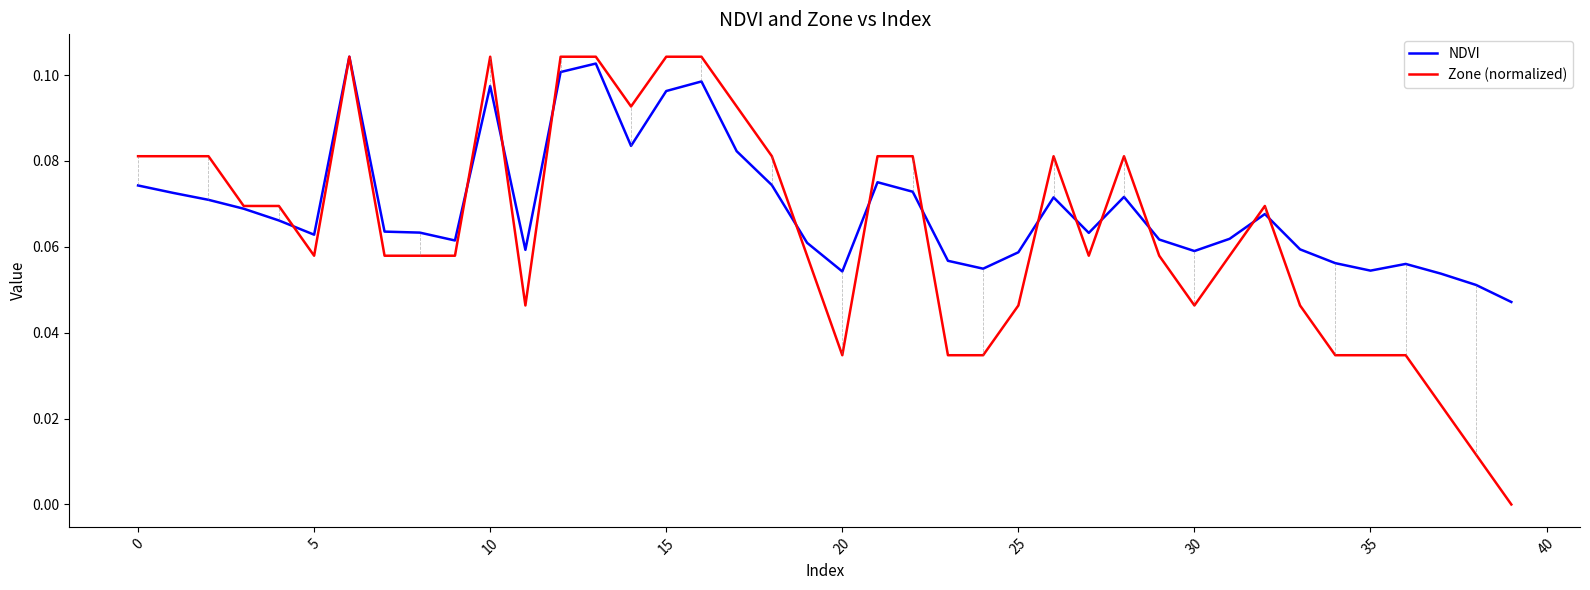

Rank the series by their average value, from lowest to highest.

Zone (normalized), NDVI